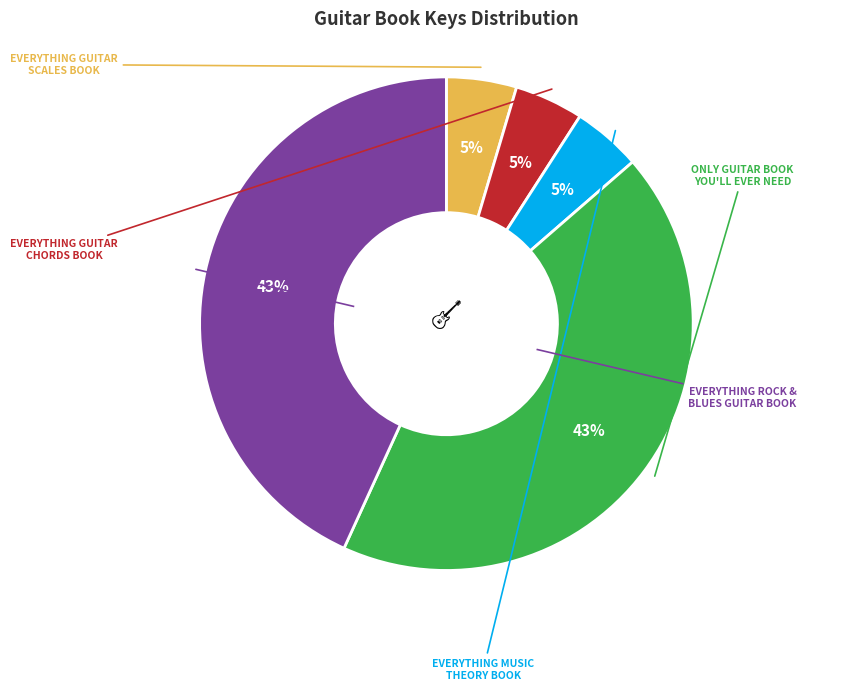

Does any single category account for the majority?

No